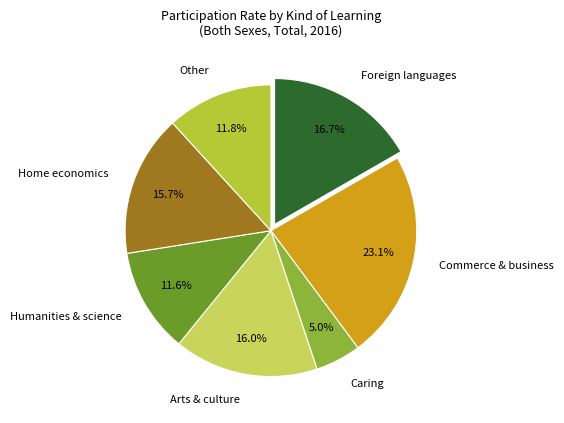

What is the ratio of the value at Commerce & business to the value at Humanities & science?

2.0